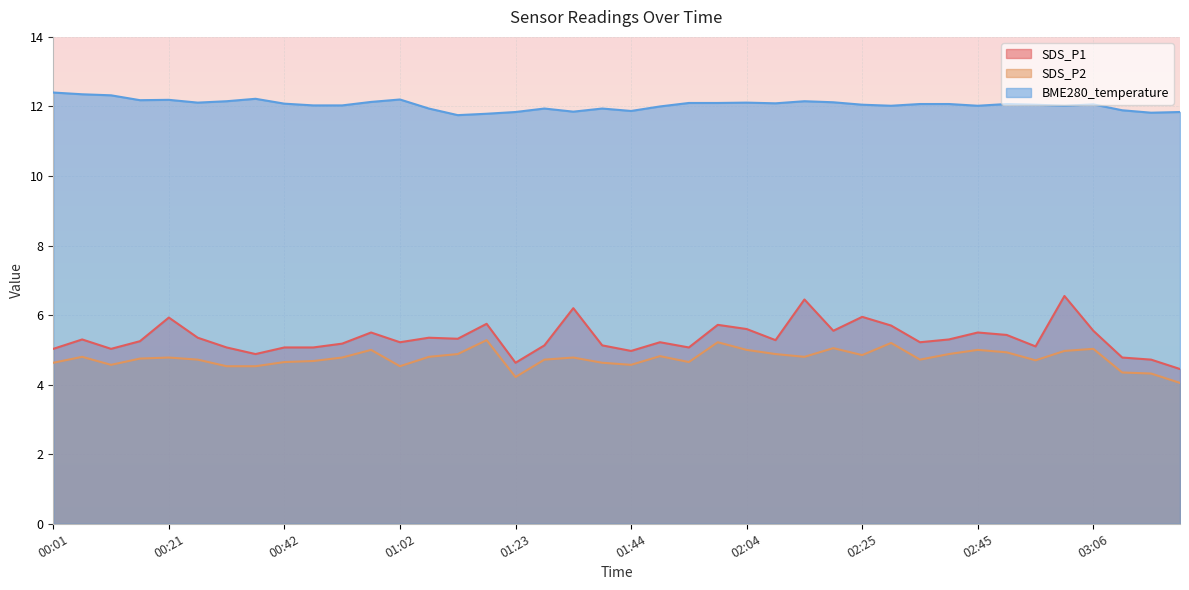

What is the spread (max minus min) of values at 00:42?

7.4